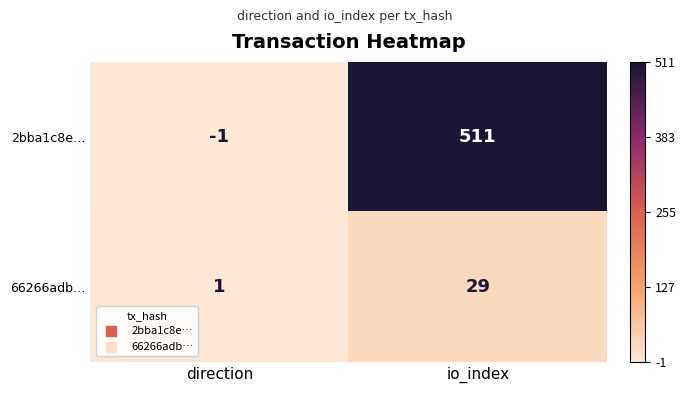

At which label is 66266adb… closest to 15?

direction